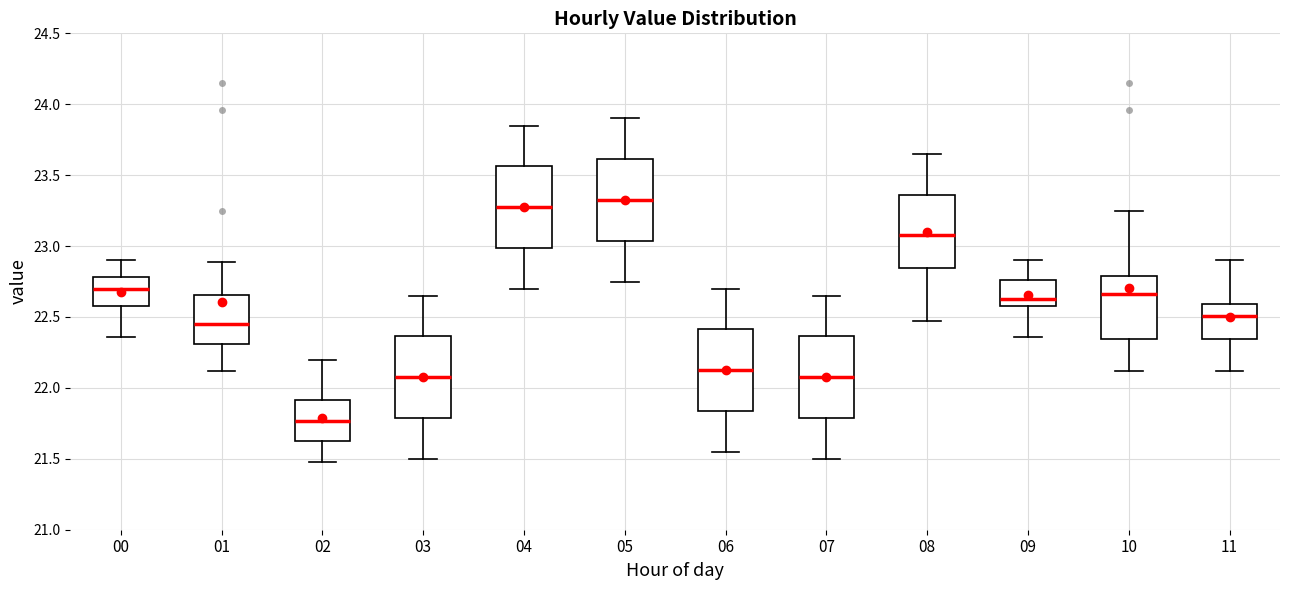

Reading left to right, transcribe this box plot: for each box, give where its median line is, the range the box spans, and where its two whiskers end, as read against the y-axis. The values are not printed on the chart, so give them approximately, as read against the axis.

00: median 22.70, box 22.60 to 22.80, whiskers 22.35 to 22.90
01: median 22.45, box 22.30 to 22.65, whiskers 22.10 to 22.90
02: median 21.75, box 21.60 to 21.90, whiskers 21.50 to 22.20
03: median 22.10, box 21.80 to 22.35, whiskers 21.50 to 22.65
04: median 23.30, box 23.00 to 23.55, whiskers 22.70 to 23.85
05: median 23.35, box 23.05 to 23.60, whiskers 22.75 to 23.90
06: median 22.15, box 21.85 to 22.40, whiskers 21.55 to 22.70
07: median 22.10, box 21.80 to 22.35, whiskers 21.50 to 22.65
08: median 23.10, box 22.85 to 23.35, whiskers 22.45 to 23.65
09: median 22.65, box 22.60 to 22.75, whiskers 22.35 to 22.90
10: median 22.65, box 22.35 to 22.80, whiskers 22.10 to 23.25
11: median 22.50, box 22.35 to 22.60, whiskers 22.10 to 22.90